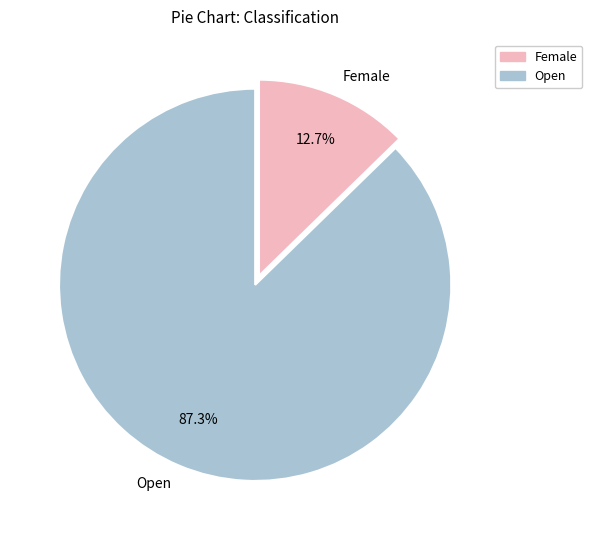

Is the sum of Female and Open greater than half?

Yes